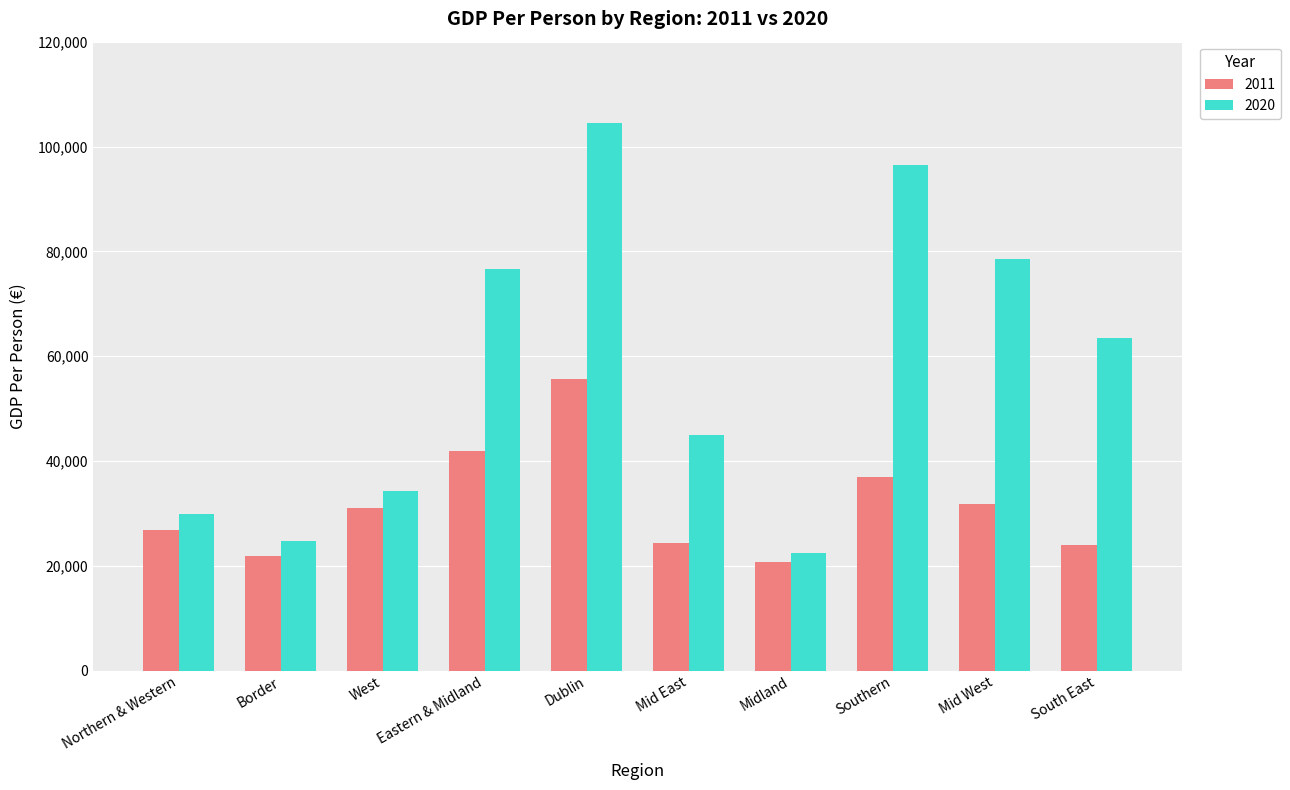

Is it true that 2011 equals 41959.7 at Eastern & Midland?

True